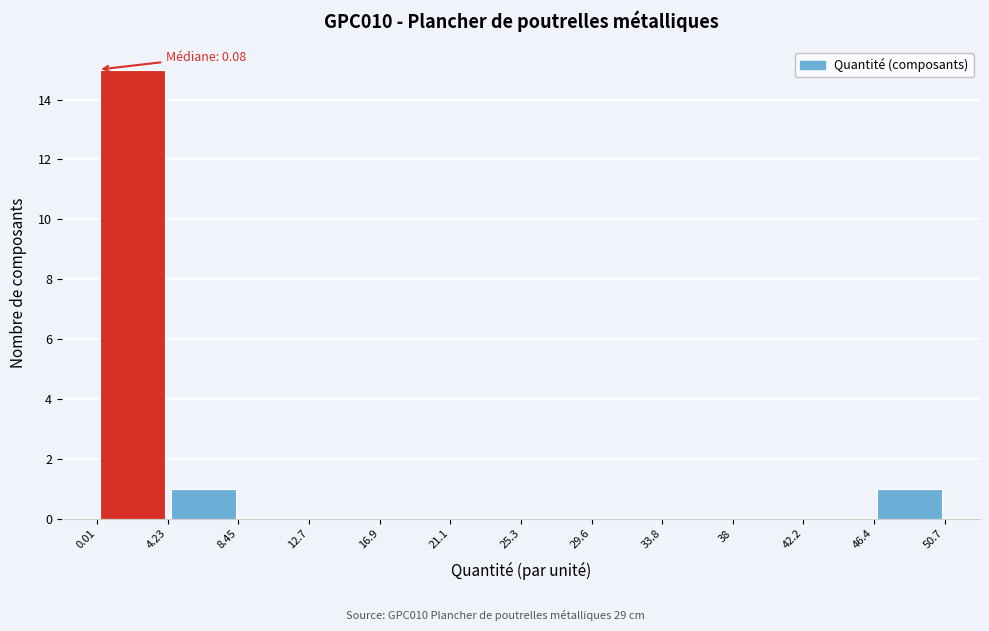

Over which range of the x-axis is the bar tallest?

0.01 to 4.23